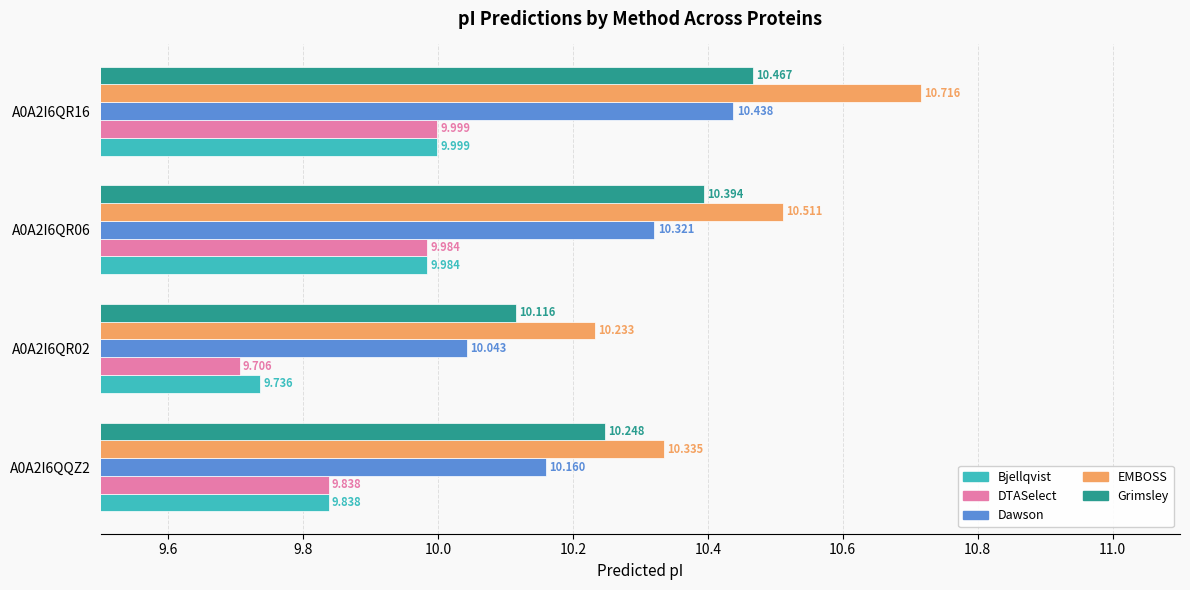

What is the highest value of the DTASelect series?

10.0